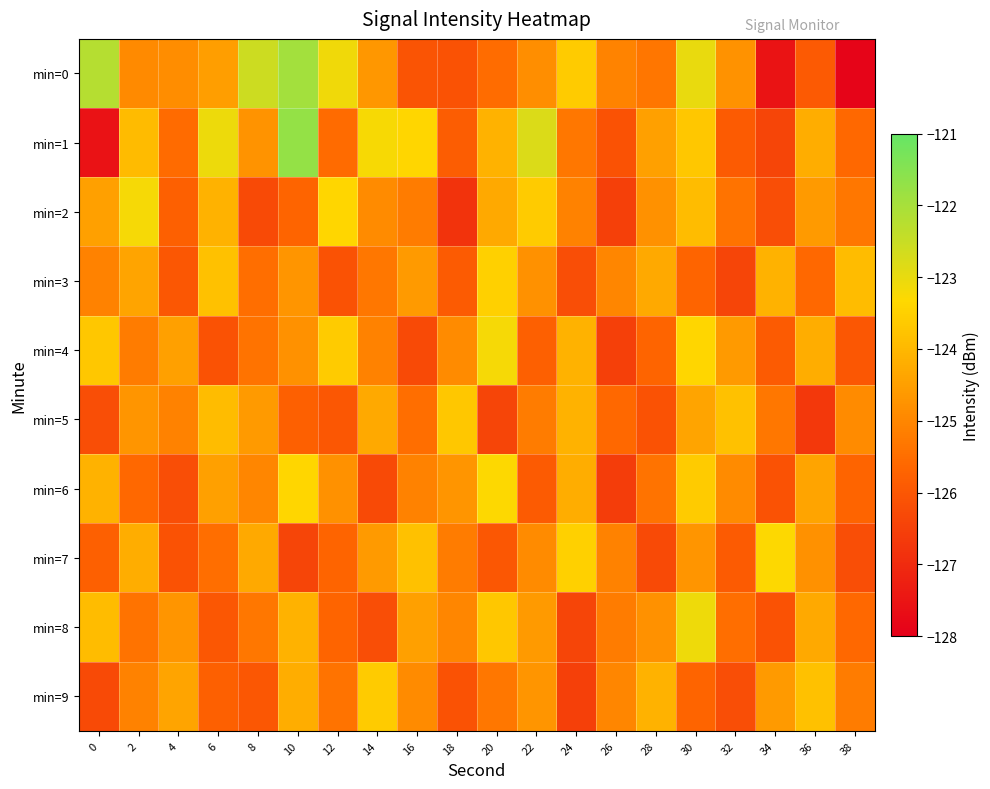

At which category does the chart reach its minimum across all series?

38